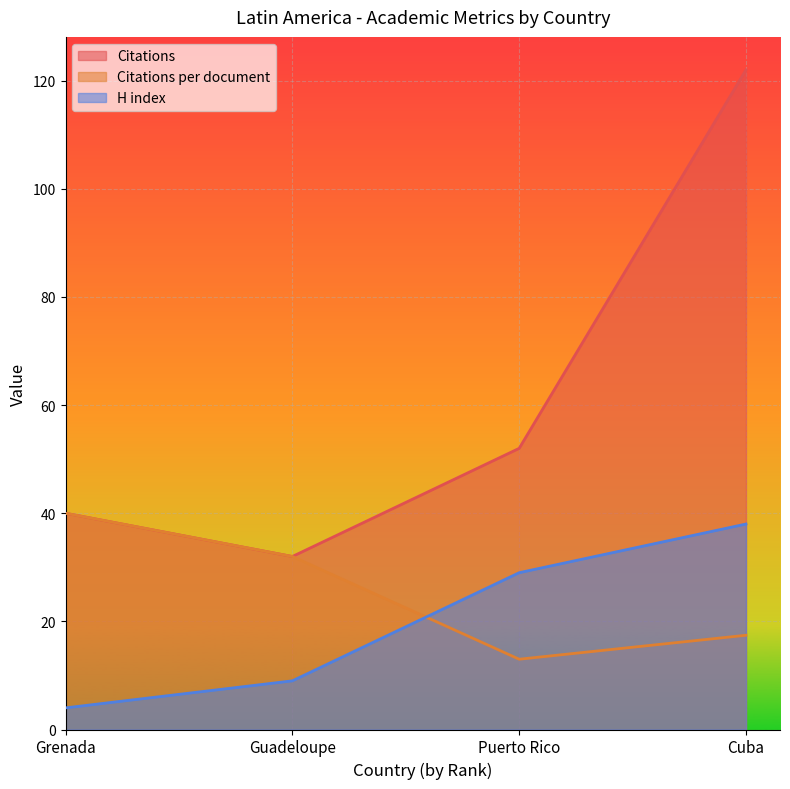

What are all the series names shown in the legend?

Citations, Citations per document, H index